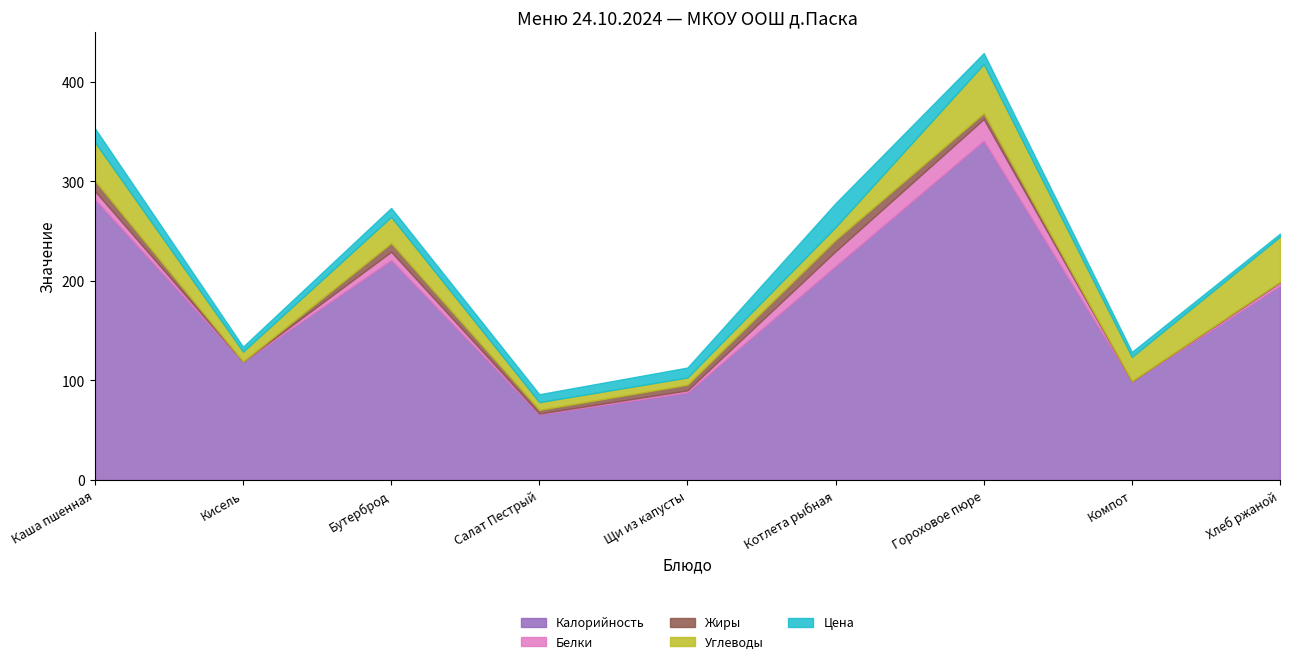

Reading left to right, what are all the values shown in this chart?

Калорийность: 282.0	119.0	221.0	66.0	88.0	215.0	341.0	99.0	195.3
Белки: 8.4	0.0	8.4	0.8	2.1	14.9	21.7	0.2	3.3
Жиры: 10.3	0.0	8.6	3.6	5.6	11.4	5.8	0.1	0.6
Углеводы: 38.8	10.0	26.4	7.8	7.3	12.9	49.5	24.4	45.4
Цена: 14.0	5.0	9.0	8.0	10.0	24.0	11.0	5.0	3.0